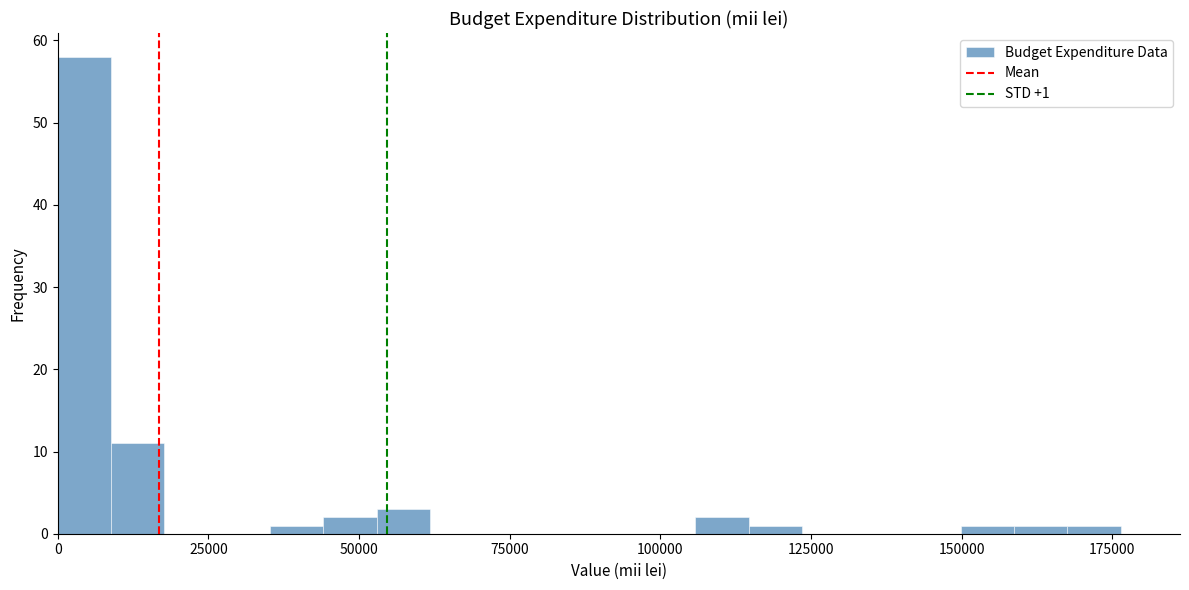

Around what value on the x-axis is the tallest bar? Give the approximate position of its centre, as read against the axis.

5000